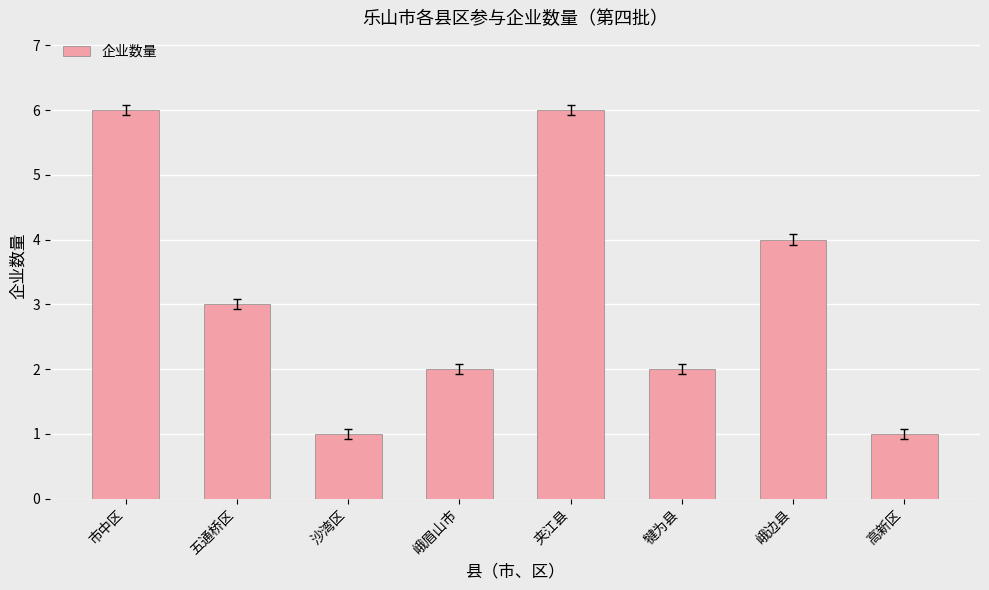

Does the chart contain stacked bars?

No